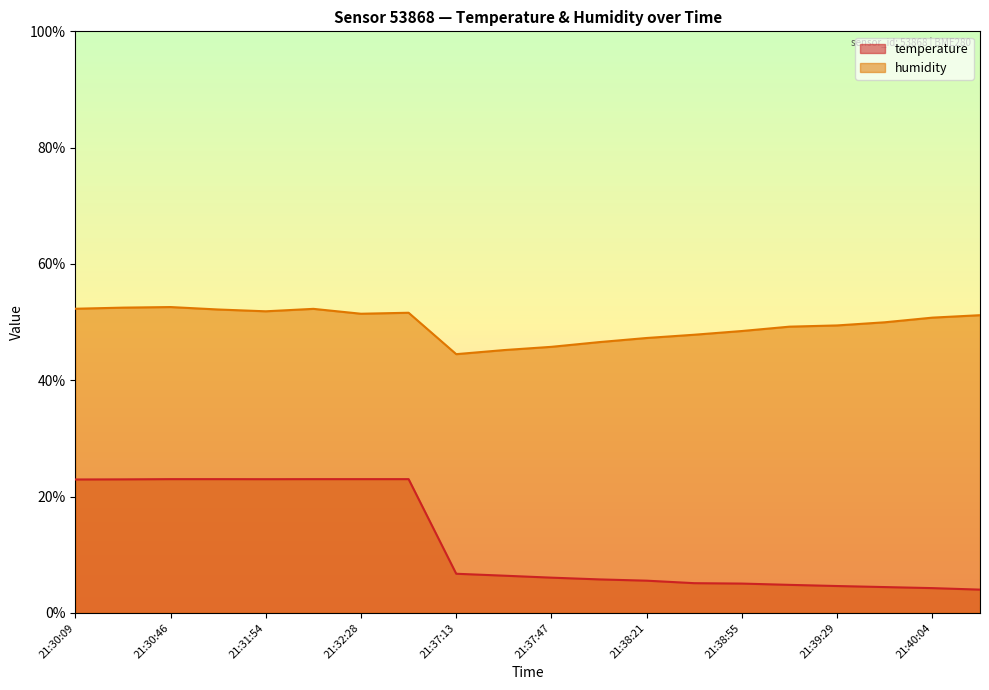

What is the difference between the second highest and second lowest values in the humidity series?

7.3